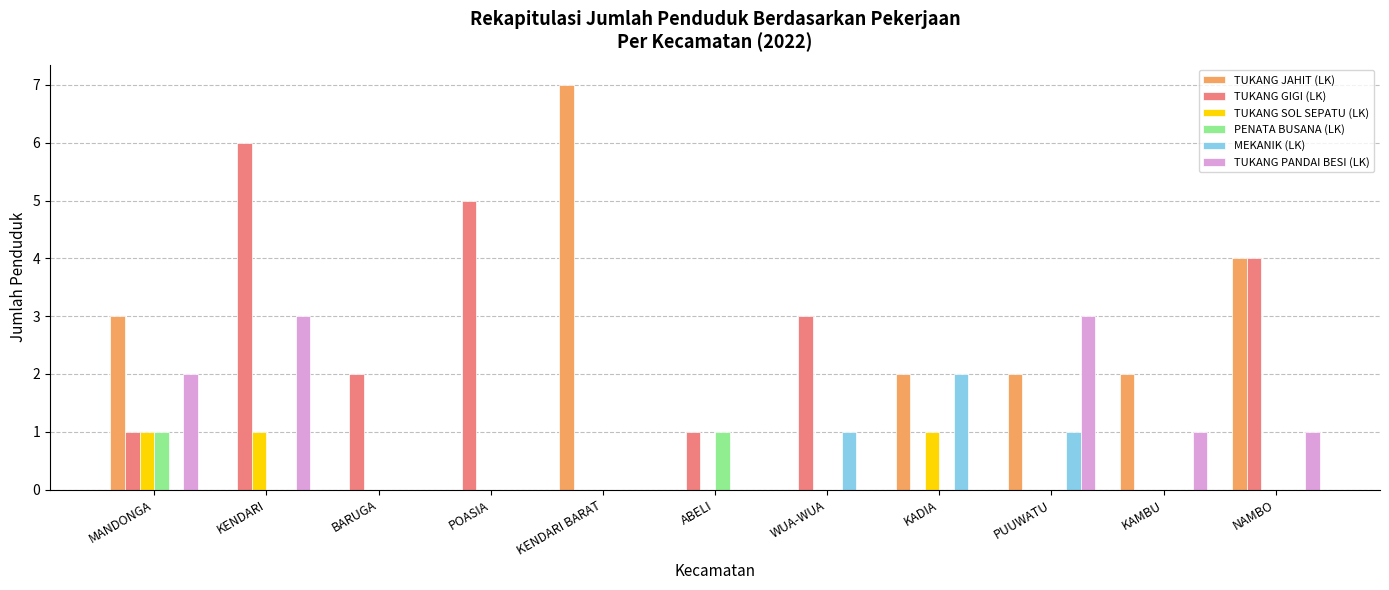

Read the TUKANG GIGI (LK) value at WUA-WUA.

3